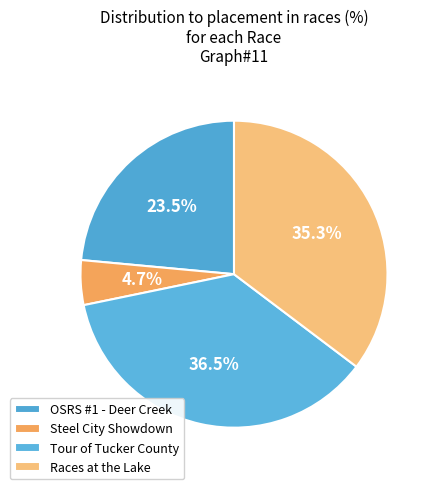

Is there a majority slice in this chart?

No